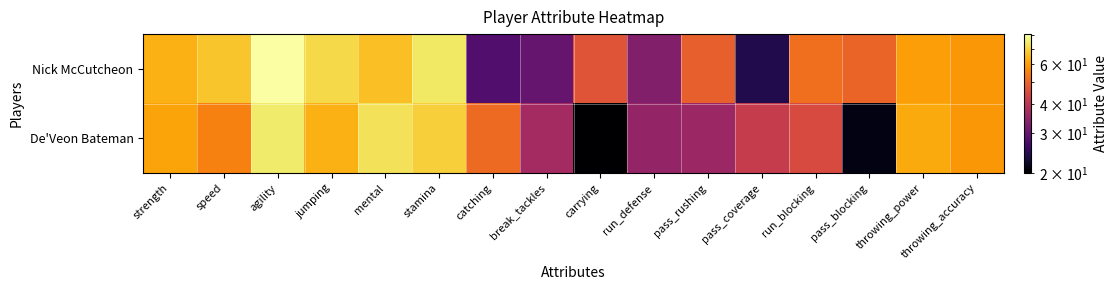

Reading left to right, list all the values displayed in this chart.

Nick McCutcheon: strength=63	speed=67	agility=81	jumping=71	mental=66	stamina=74	catching=28	break_tackles=30	carrying=47	run_defense=33	pass_rushing=49	pass_coverage=24	run_blocking=52	pass_blocking=50	throwing_power=60	throwing_accuracy=59
De'Veon Bateman: strength=61	speed=55	agility=75	jumping=63	mental=73	stamina=69	catching=51	break_tackles=37	carrying=20	run_defense=35	pass_rushing=36	pass_coverage=42	run_blocking=45	pass_blocking=21	throwing_power=62	throwing_accuracy=59